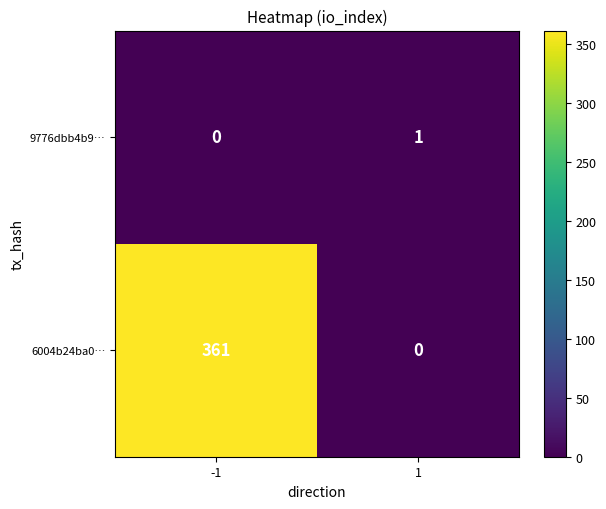

How many values in the 9776dbb4b9… series are below 1?

1